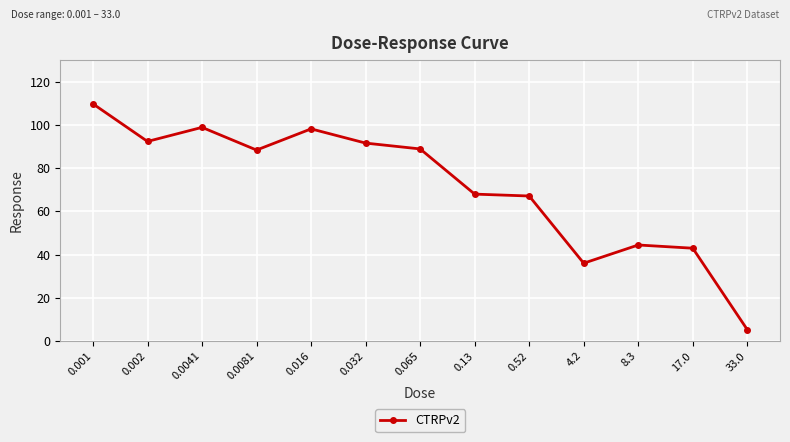

What value does the data have at 0.13?

67.9